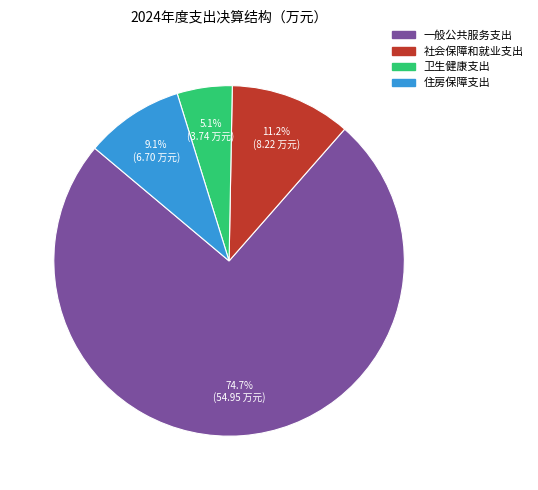

How many slices are in this pie chart?

4